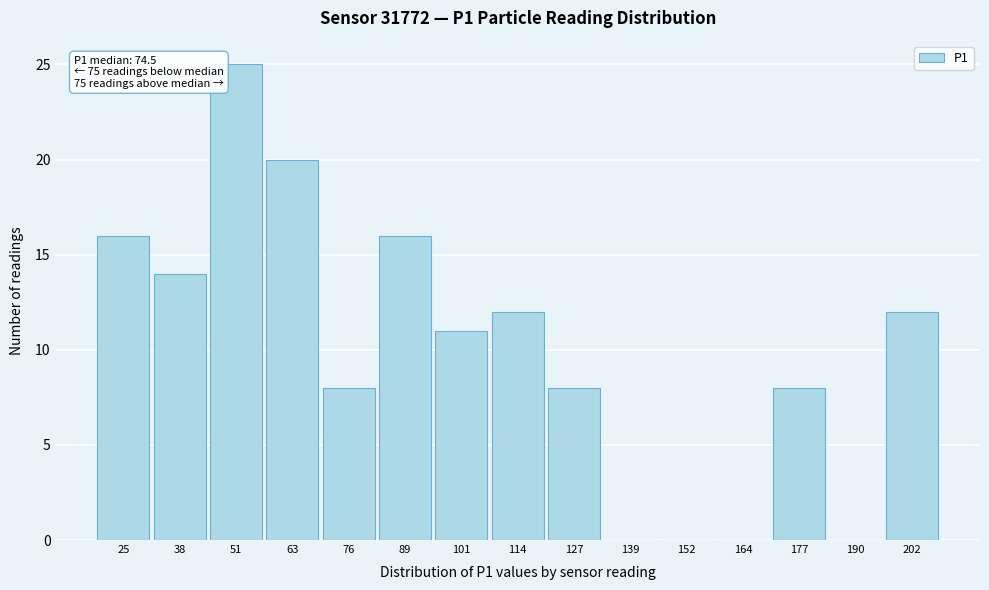

Reading left to right, transcribe all the data shown in this chart.

25=16	38=14	51=25	63=20	76=8	89=16	101=11	114=12	127=8	139=0	152=0	164=0	177=8	190=0	202=12